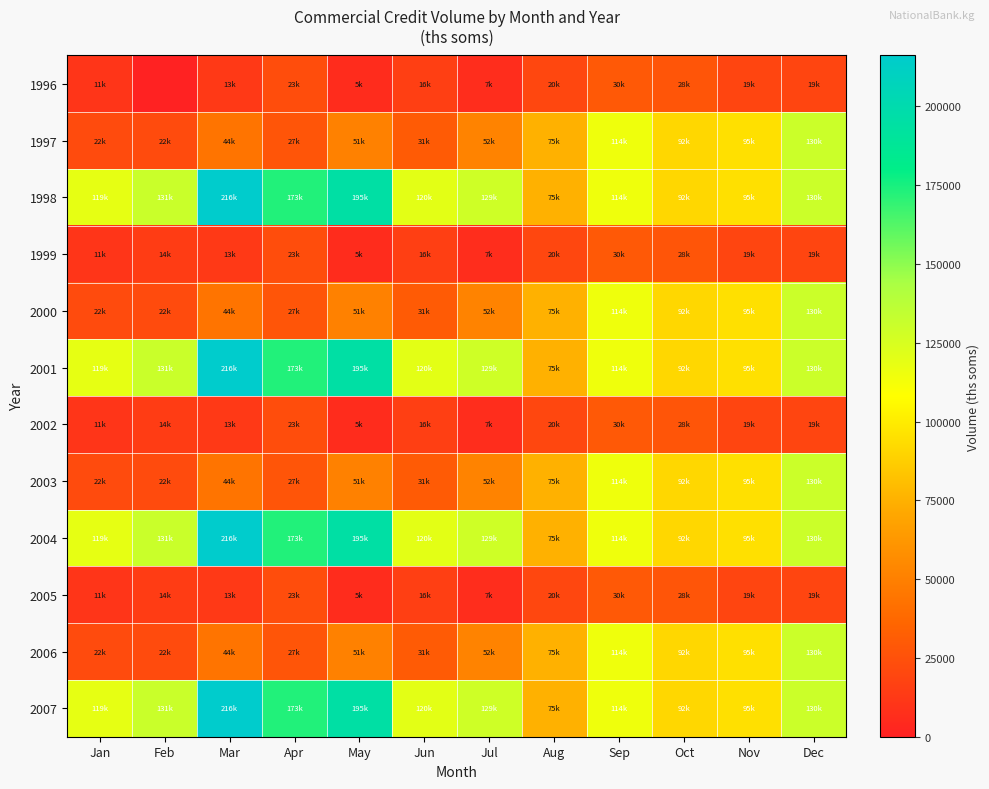

Which series changed the most between Mar and May?

1998